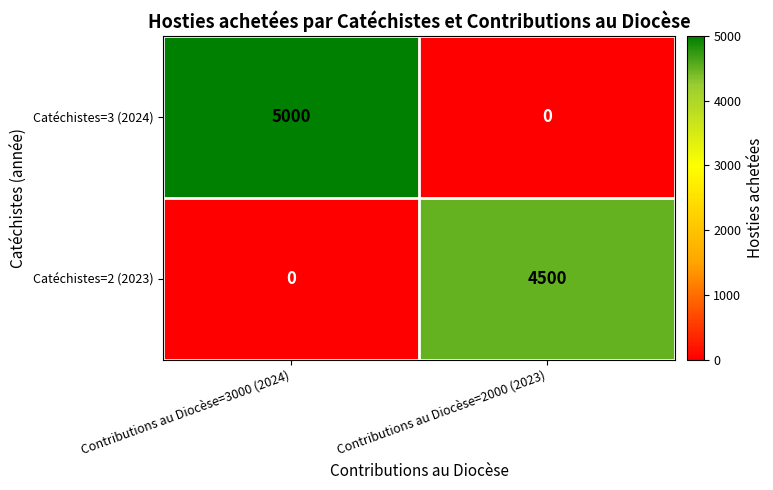

What is the highest value of the Catéchistes=3 (2024) series?

5000